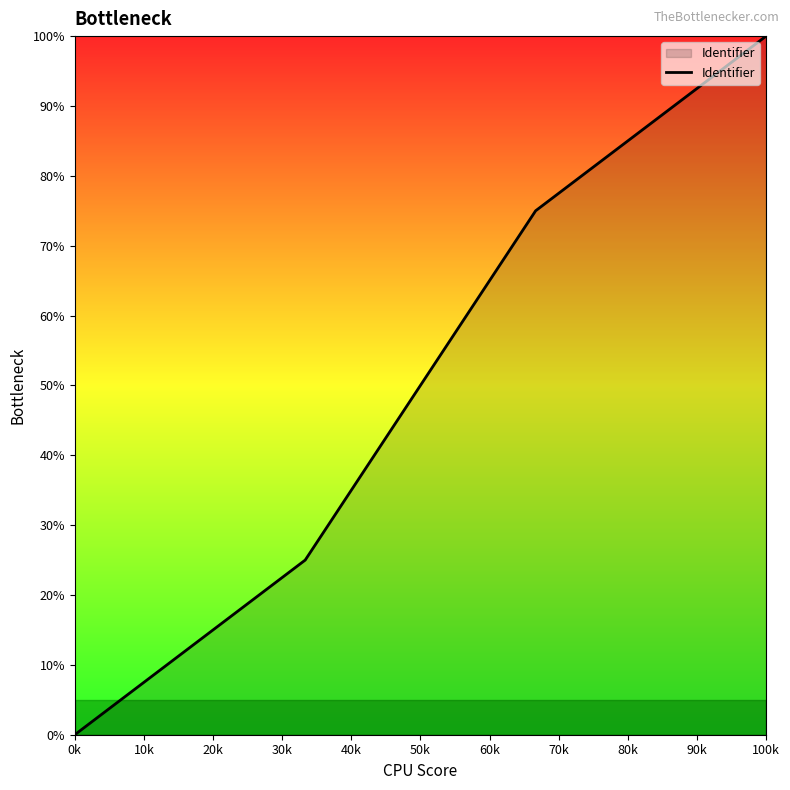

True or false: there are more than 2 points higher than both neighbors.

False